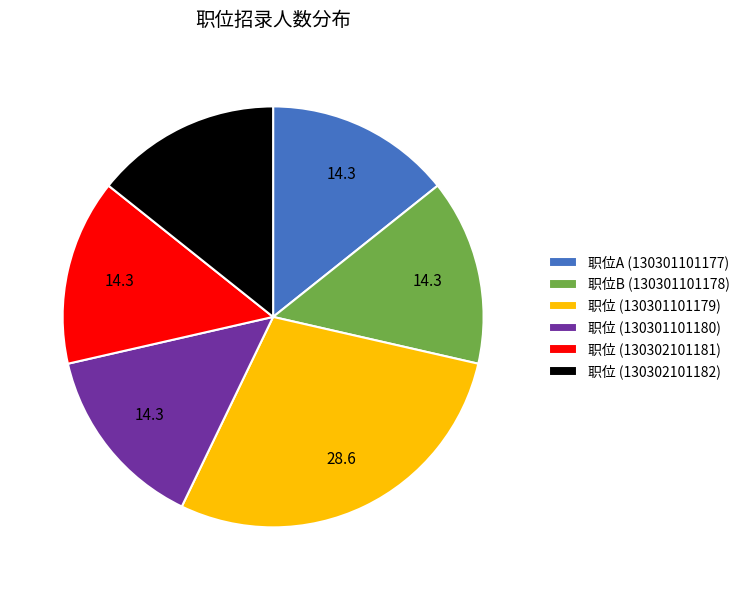

Approximately how many times larger is the value at 职位 (130302101182) compared to 职位 (130302101181)?

1.0